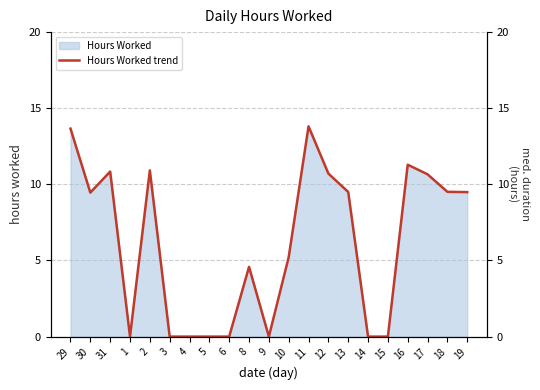

What is the change in value from 10 to 13?

+4.3